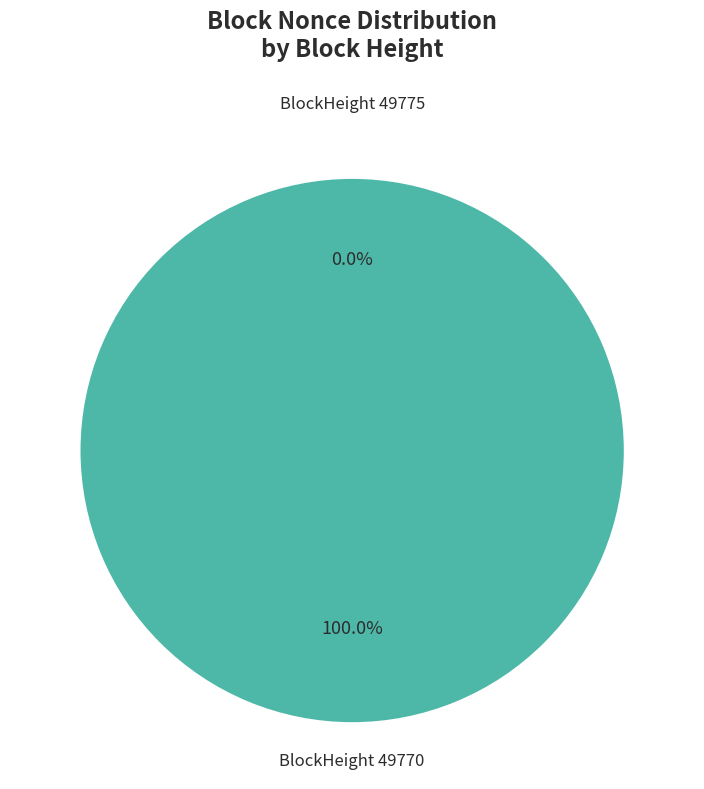

What is the largest slice in the pie chart?

49770